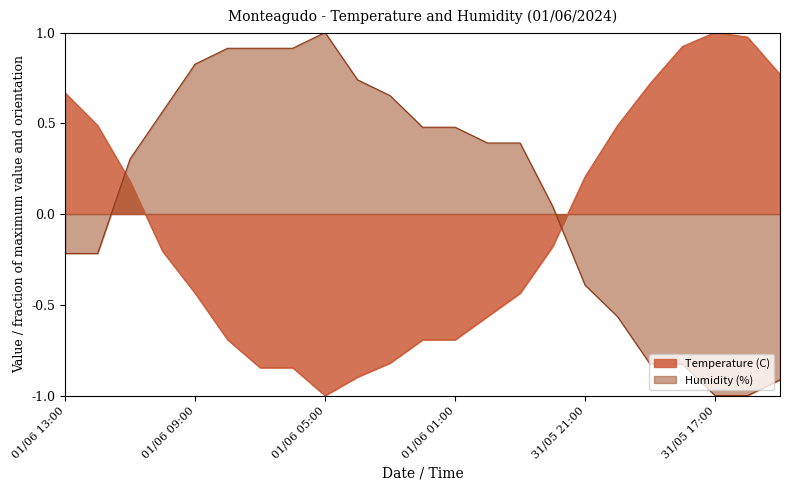

Which has a higher value, 31/05 21:00 or 01/06 03:00?

31/05 21:00